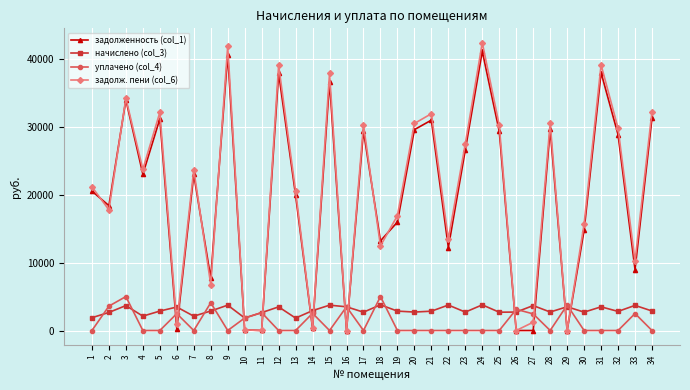

True or false: уплачено (col_4) has more than 2 interior local peaks.

True